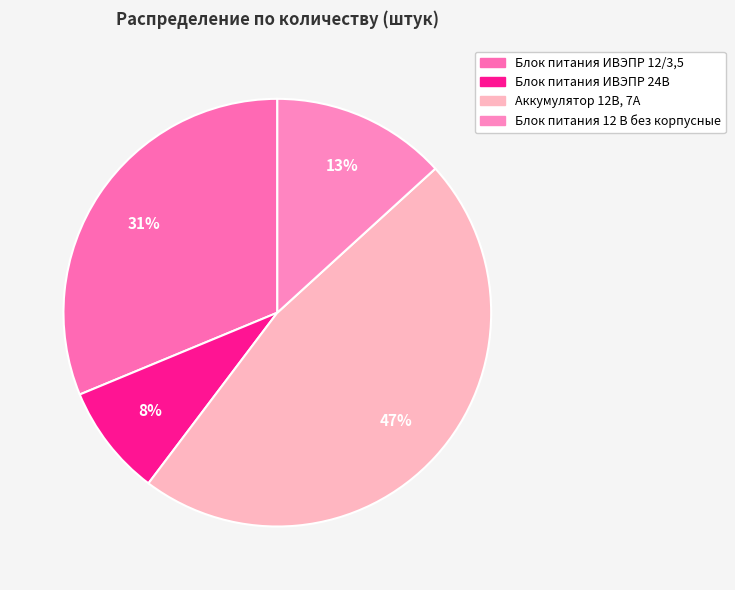

Count the number of slices in the pie.

4